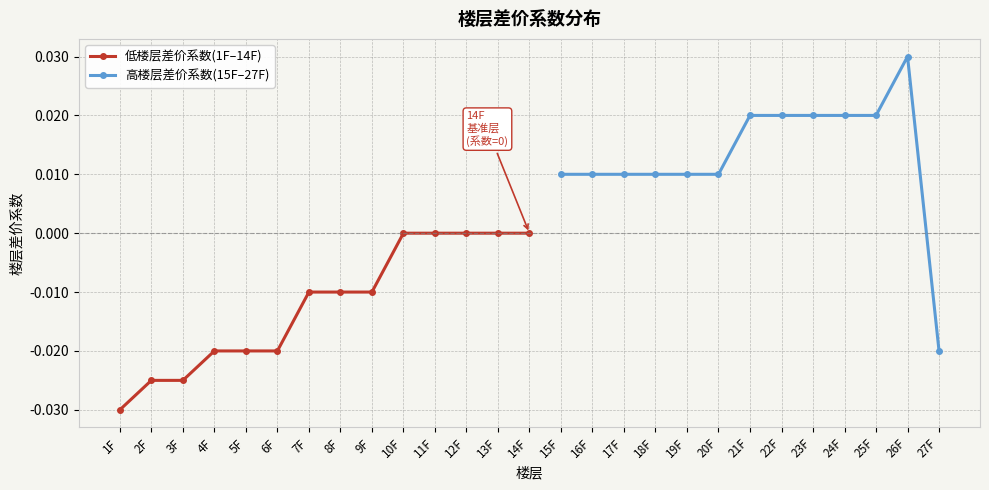

The value at 7F is -0.0. True or false?

False